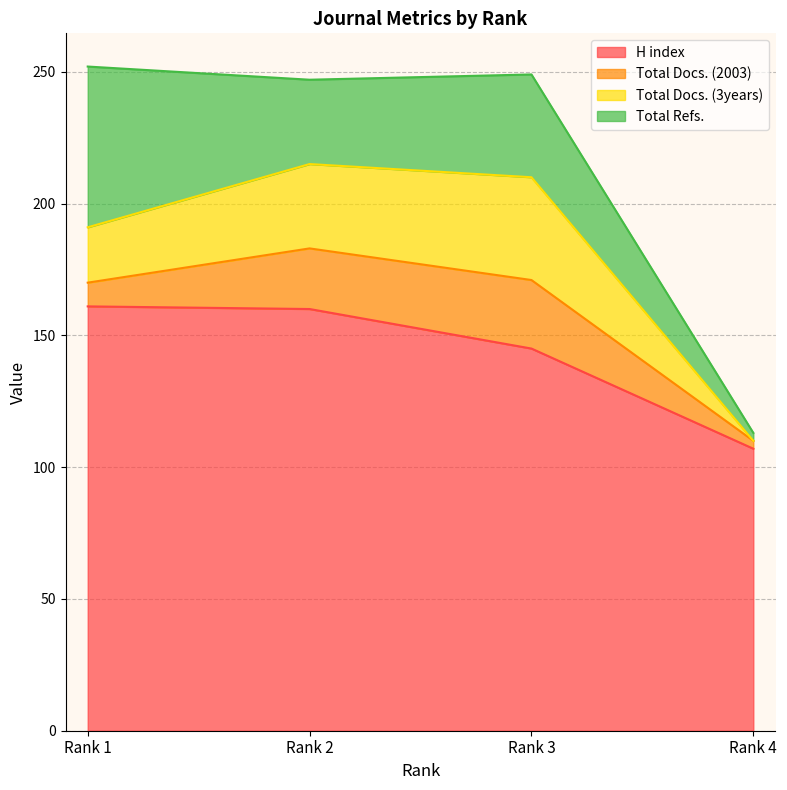

What is the sum of all Total Docs. (2003) values?

61